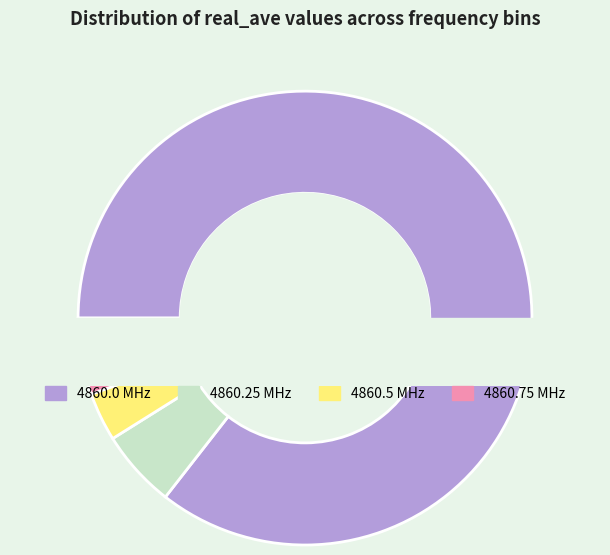

What is the ratio of the value at 4860.25 to the value at 4860.0?

0.1